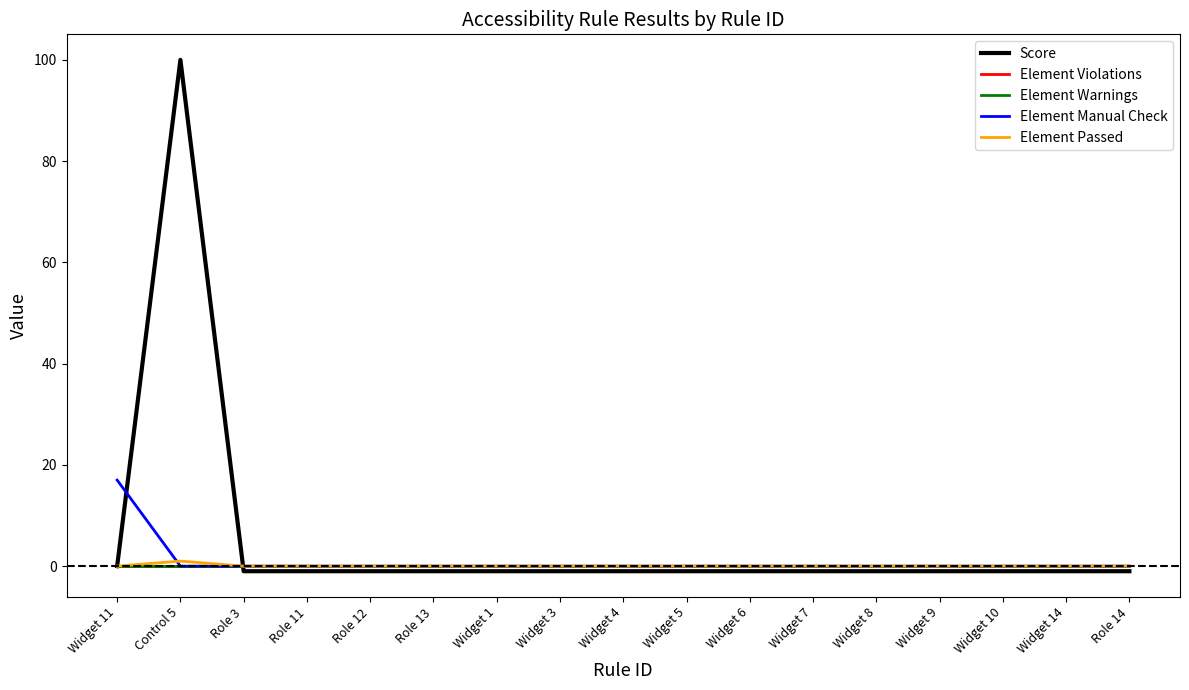

Does the chart have visible grid lines?

No